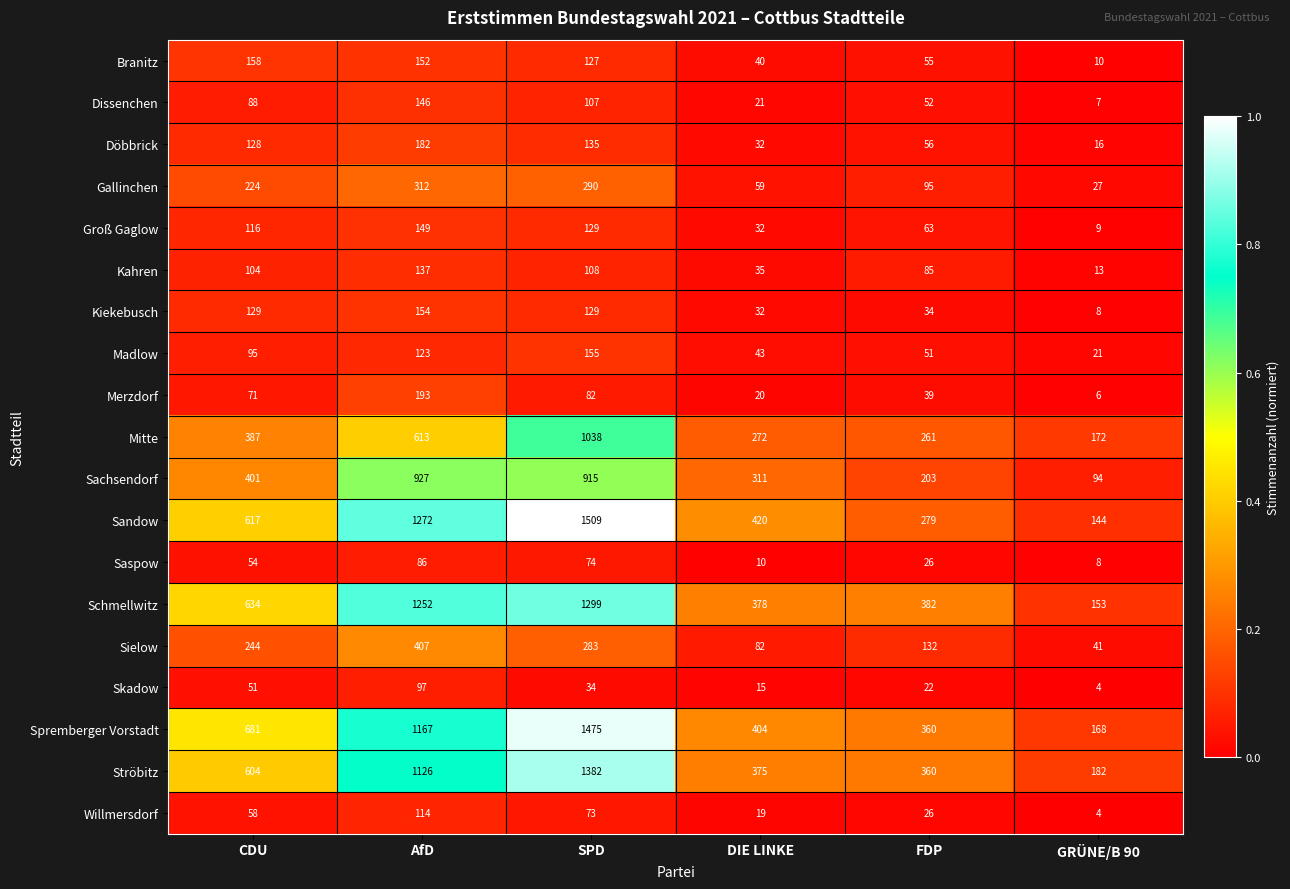

Which series has the widest spread of values?

Sandow